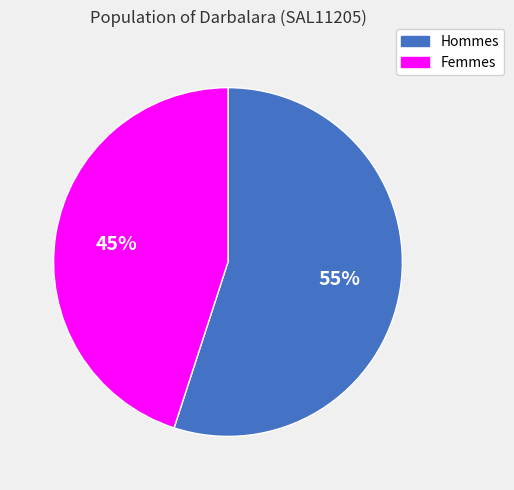

Is there a majority slice in this chart?

Yes